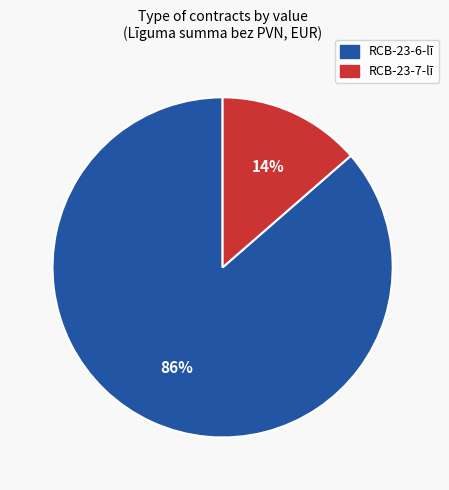

Do RCB-23-7-lī and RCB-23-6-lī together represent more than half of the pie?

Yes